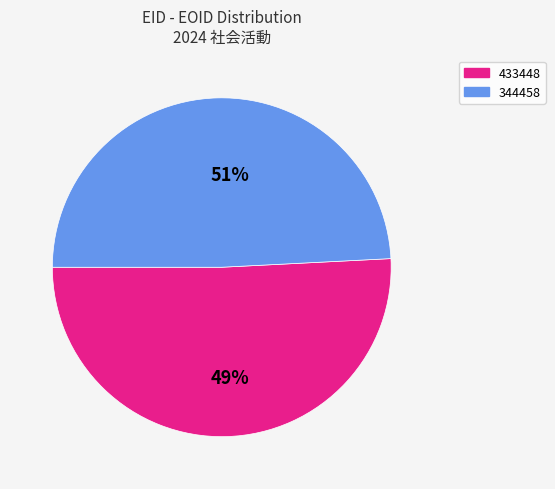

To the nearest percent, what is the combined percentage of 433448 and 344458?

100%